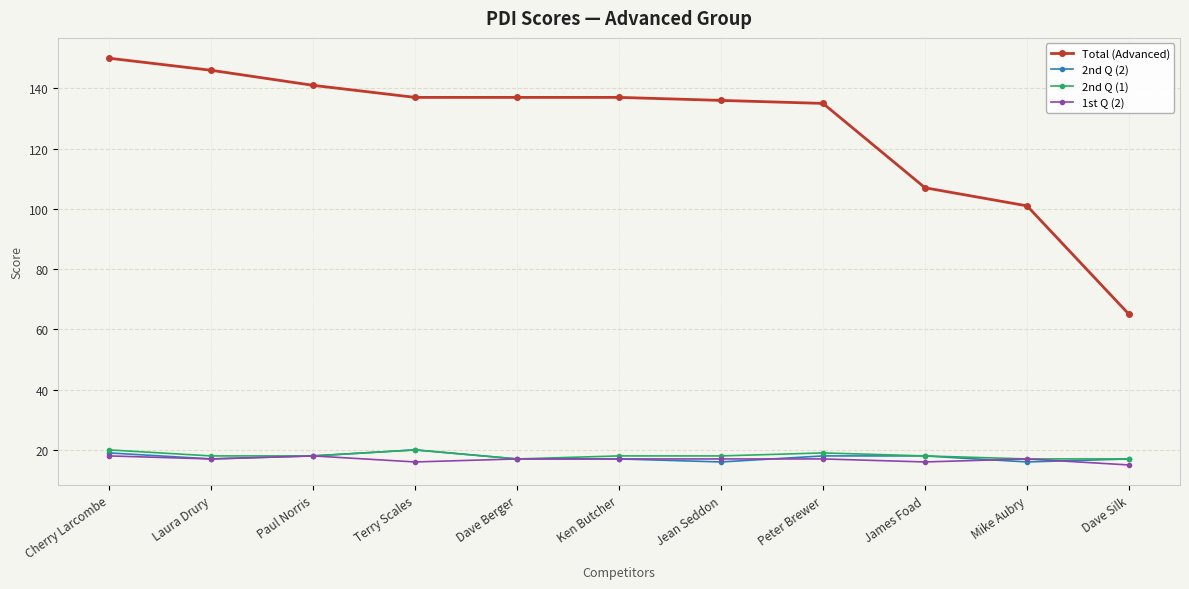

At which label does Total (Advanced) reach its peak?

Cherry Larcombe